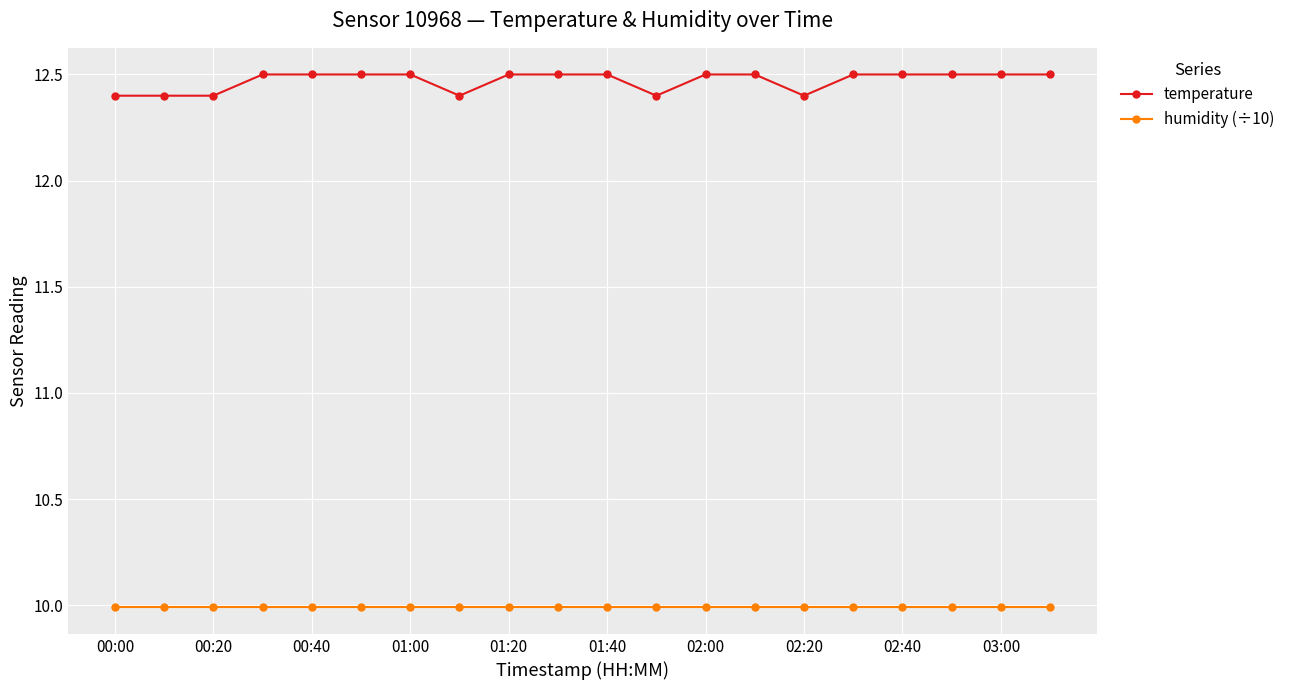

Does the chart have visible grid lines?

Yes